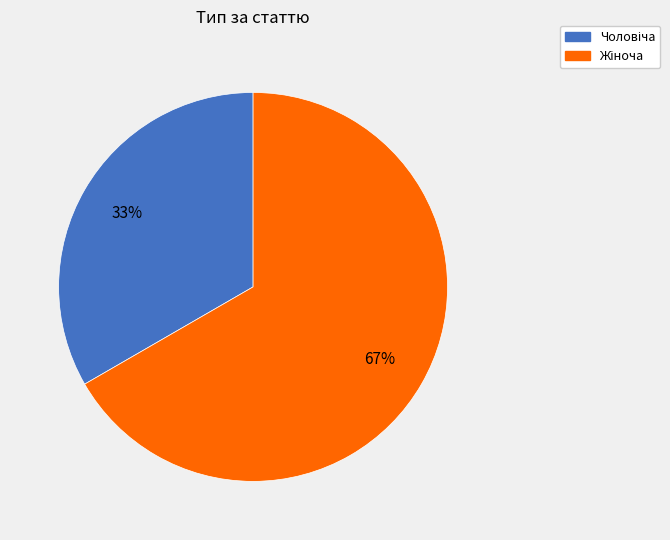

How many slices are in this pie chart?

2